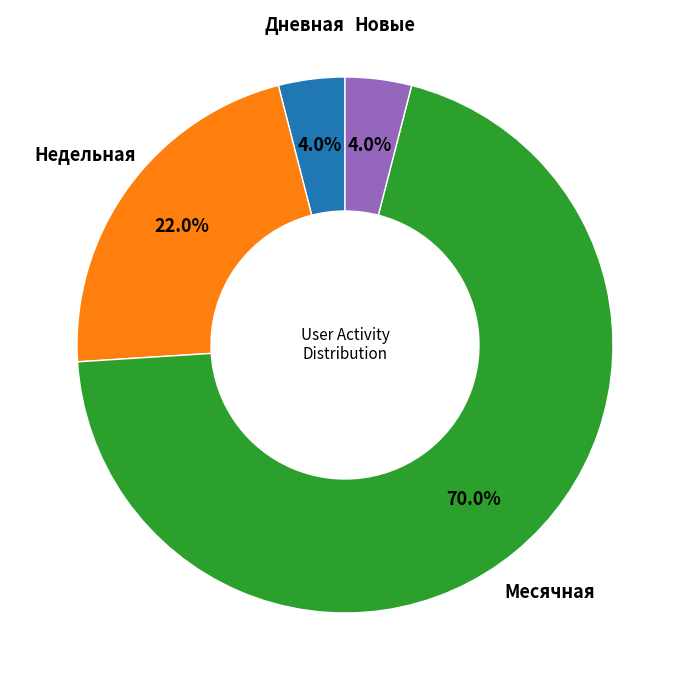

Is there a majority slice in this chart?

Yes